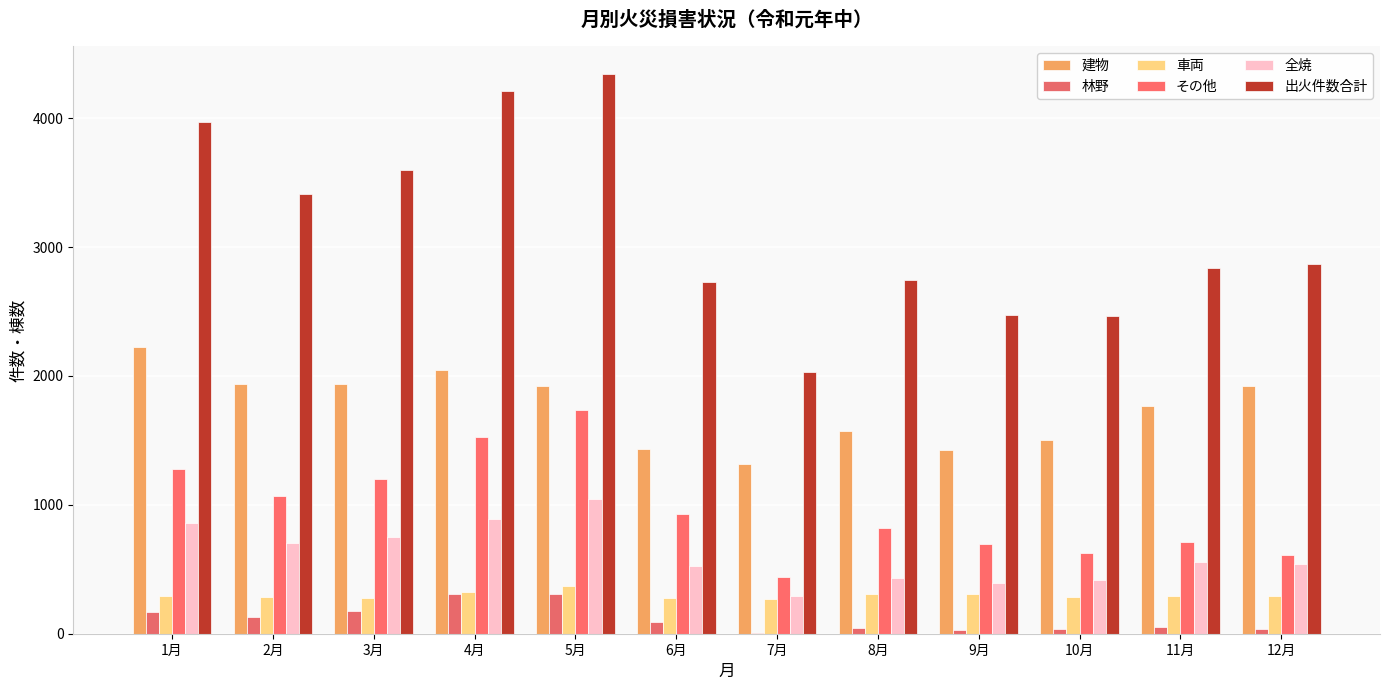

True or false: 林野 has a value of 309 at 5月.

True